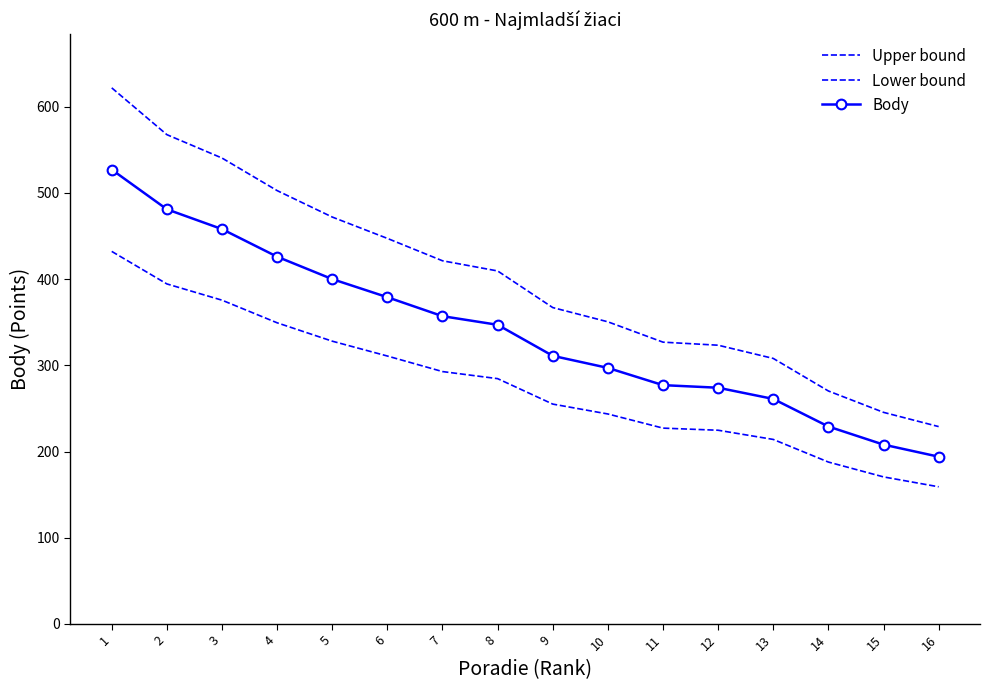

True or false: Upper bound and Body cross at least once.

False